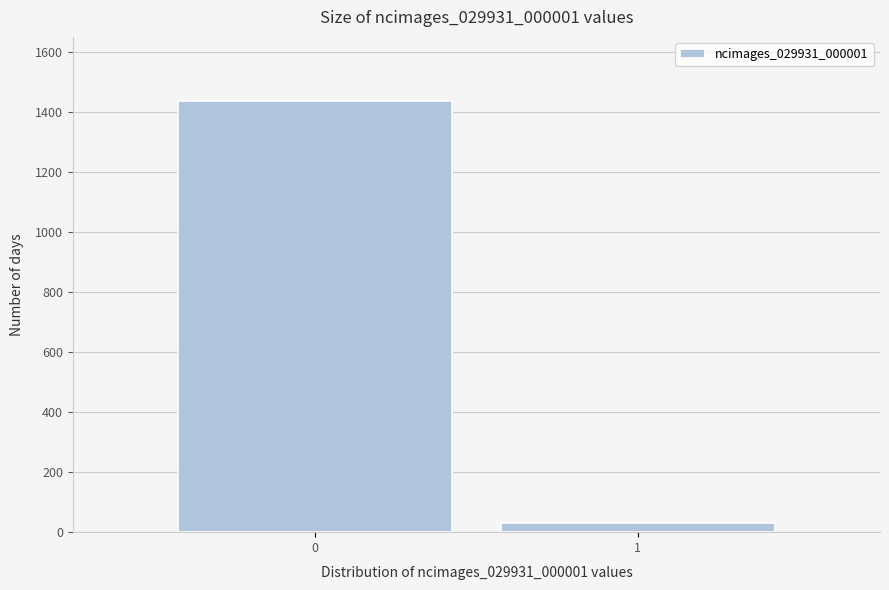

Reading right to left, extract all data points from this chart.

32	1434